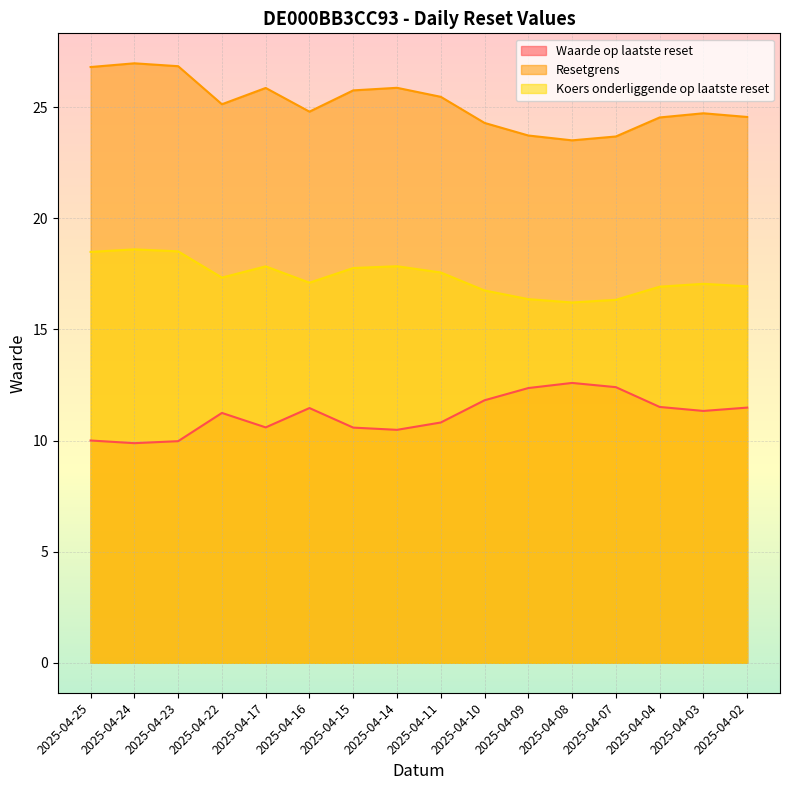

At how many categories does at least one series exceed 19?

16